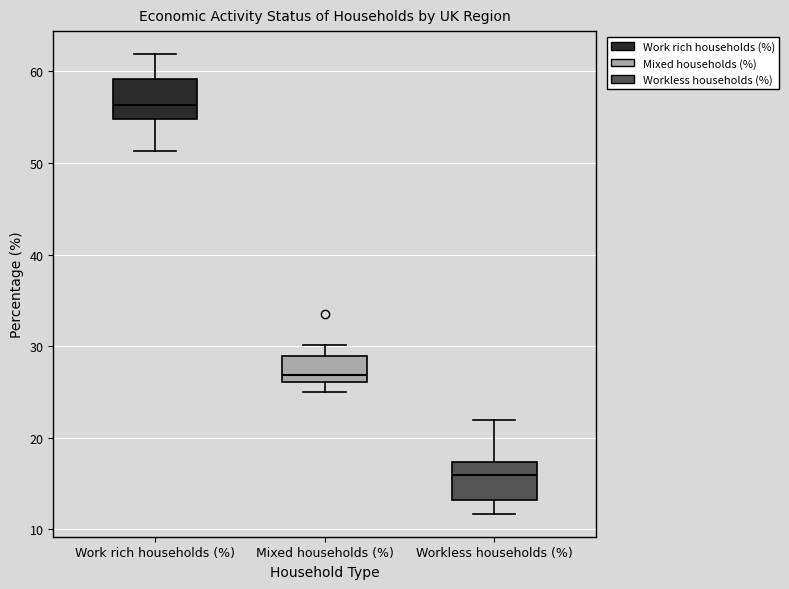

Reading left to right, transcribe this box plot: for each box, give where its median line is, the range the box spans, and where its two whiskers end, as read against the y-axis. The values are not printed on the chart, so give them approximately, as read against the axis.

Work rich households (%): median 56, box 55 to 59, whiskers 51 to 62
Mixed households (%): median 27, box 26 to 29, whiskers 25 to 30
Workless households (%): median 16, box 13 to 17, whiskers 12 to 22